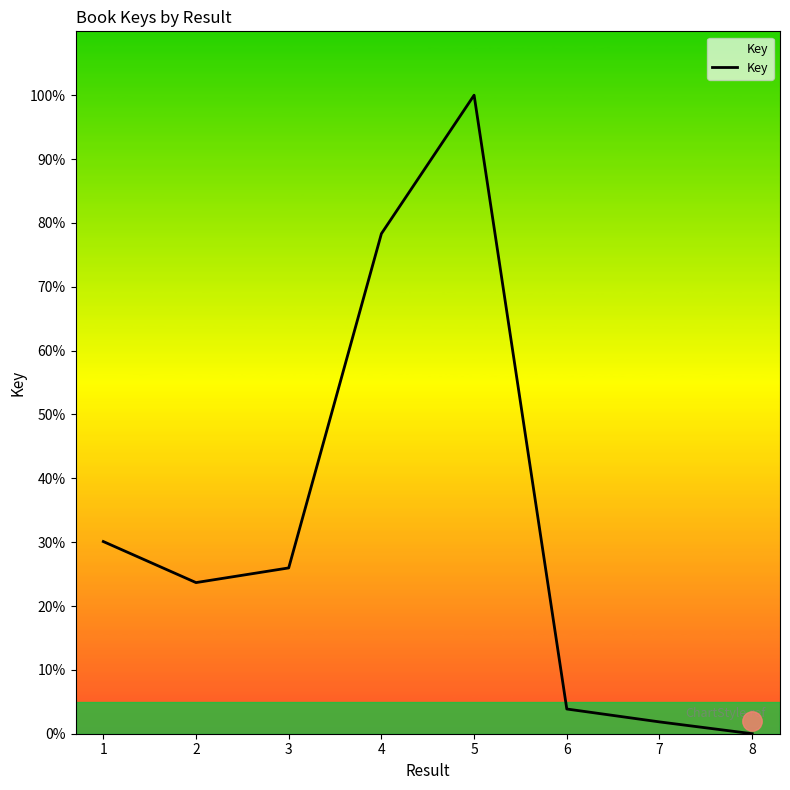

Which label corresponds to the smallest value in the chart?

8